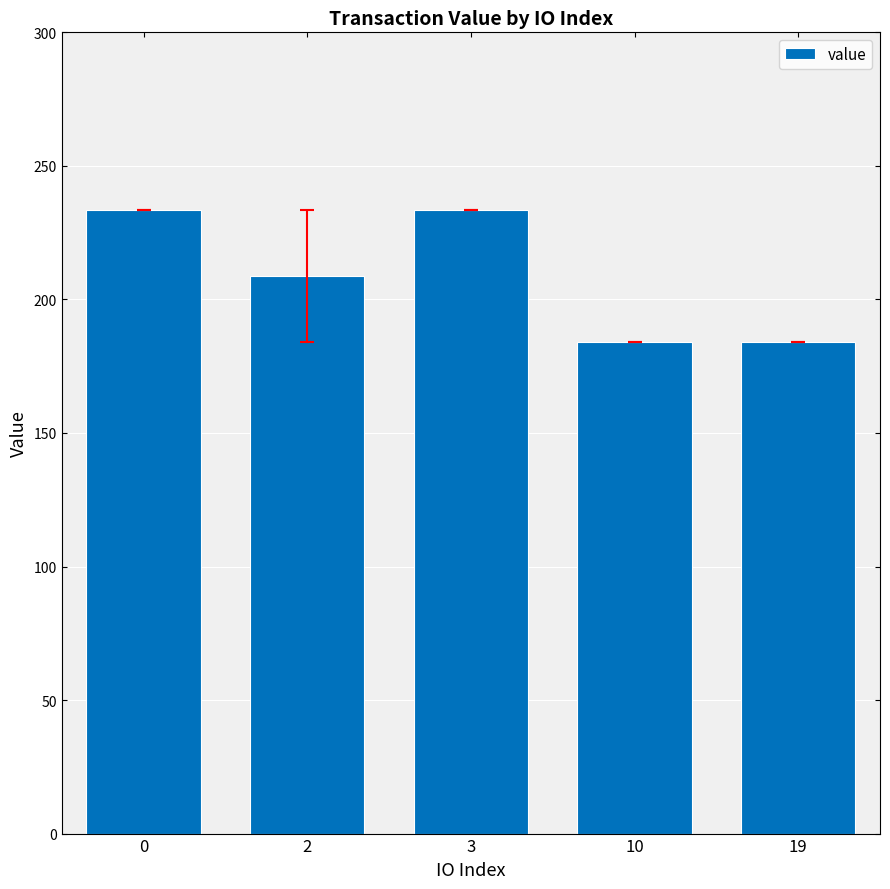

The chart shows a value of 245.6 at 10. True or false?

False